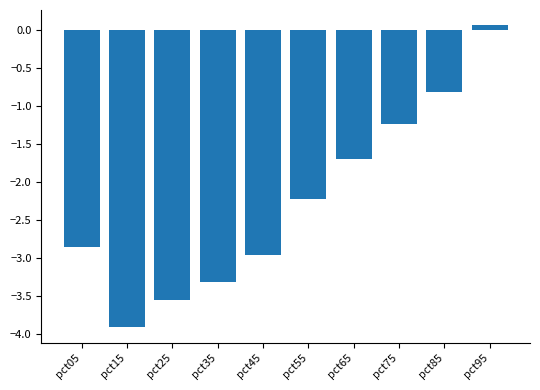

What is the difference between the values at pct95 and pct15?

4.0